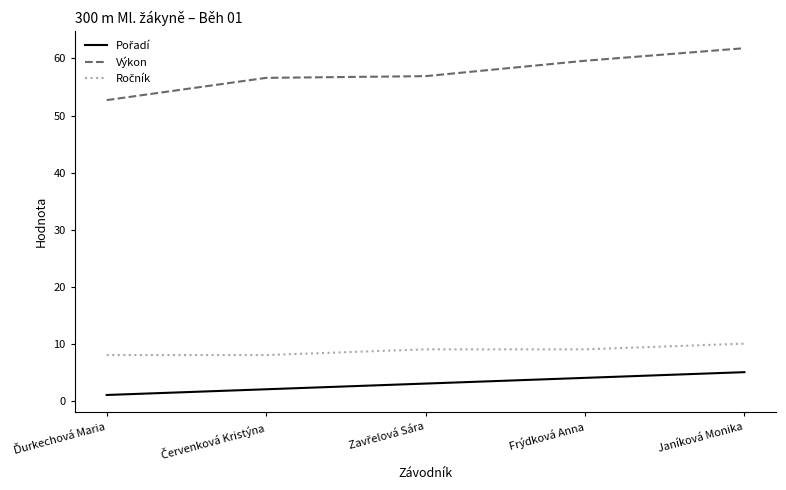

Does the chart display data point markers on the line(s)?

No